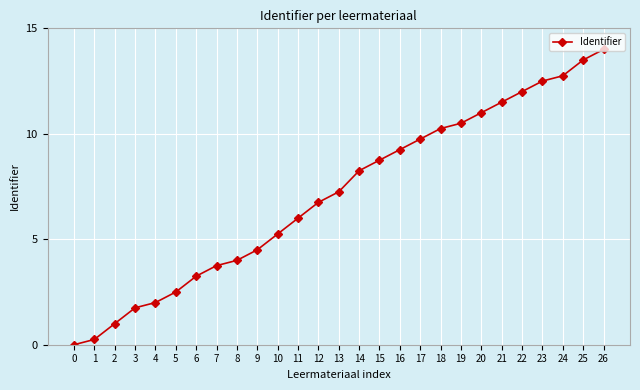

Which category has the highest value across all series?

26